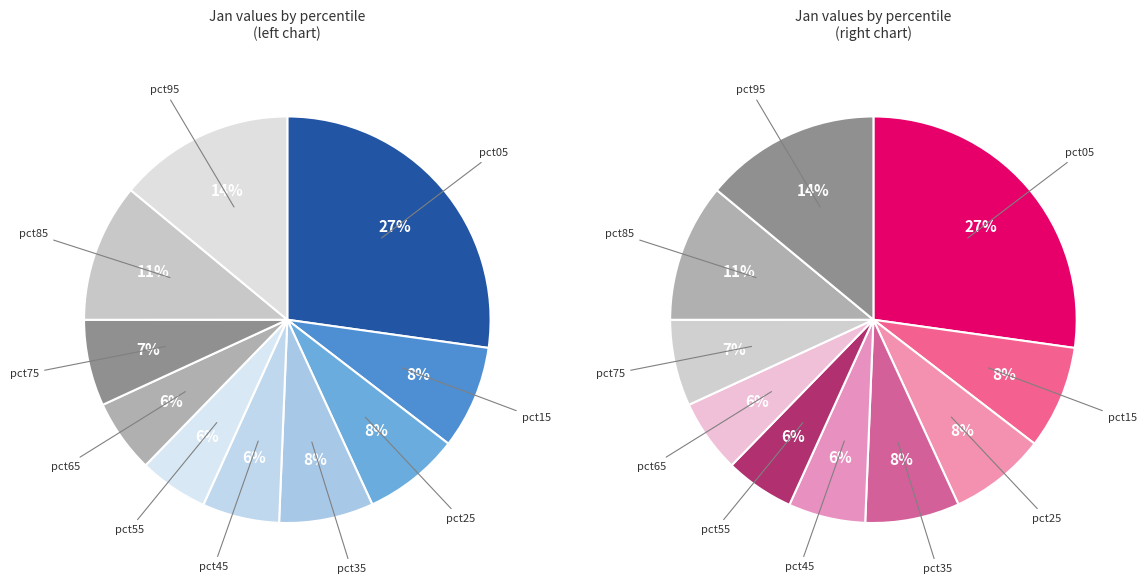

To the nearest percent, what portion does pct45 represent?

6%